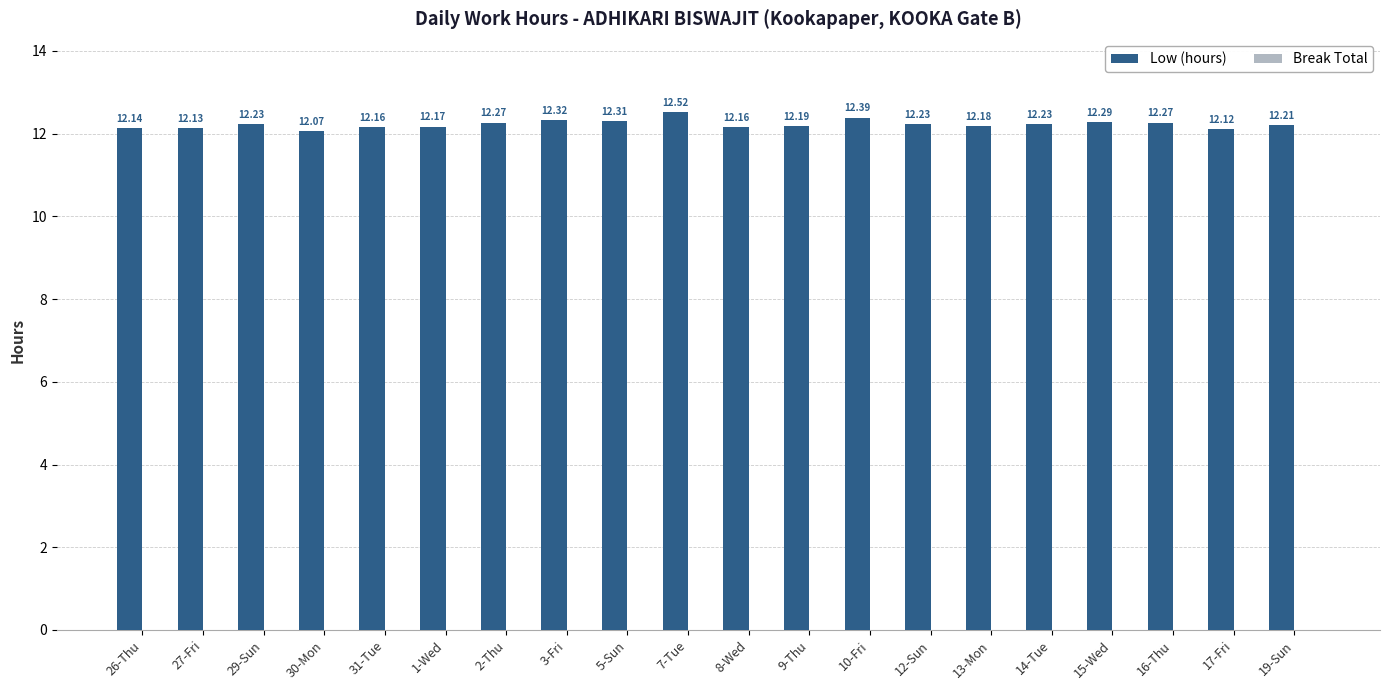

Between 29-Sun and 8-Wed, which is larger?

29-Sun